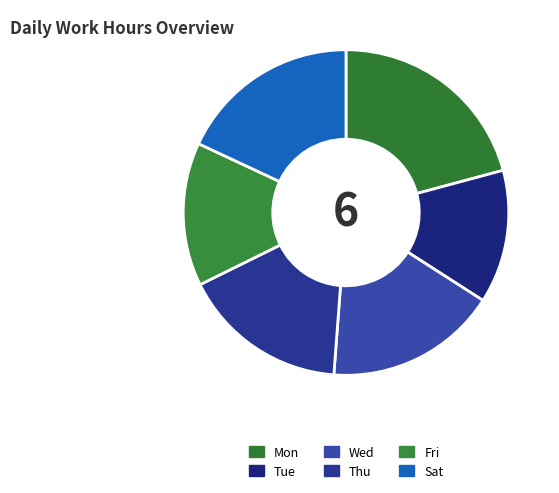

To the nearest percent, what is the average slice percentage?

17%